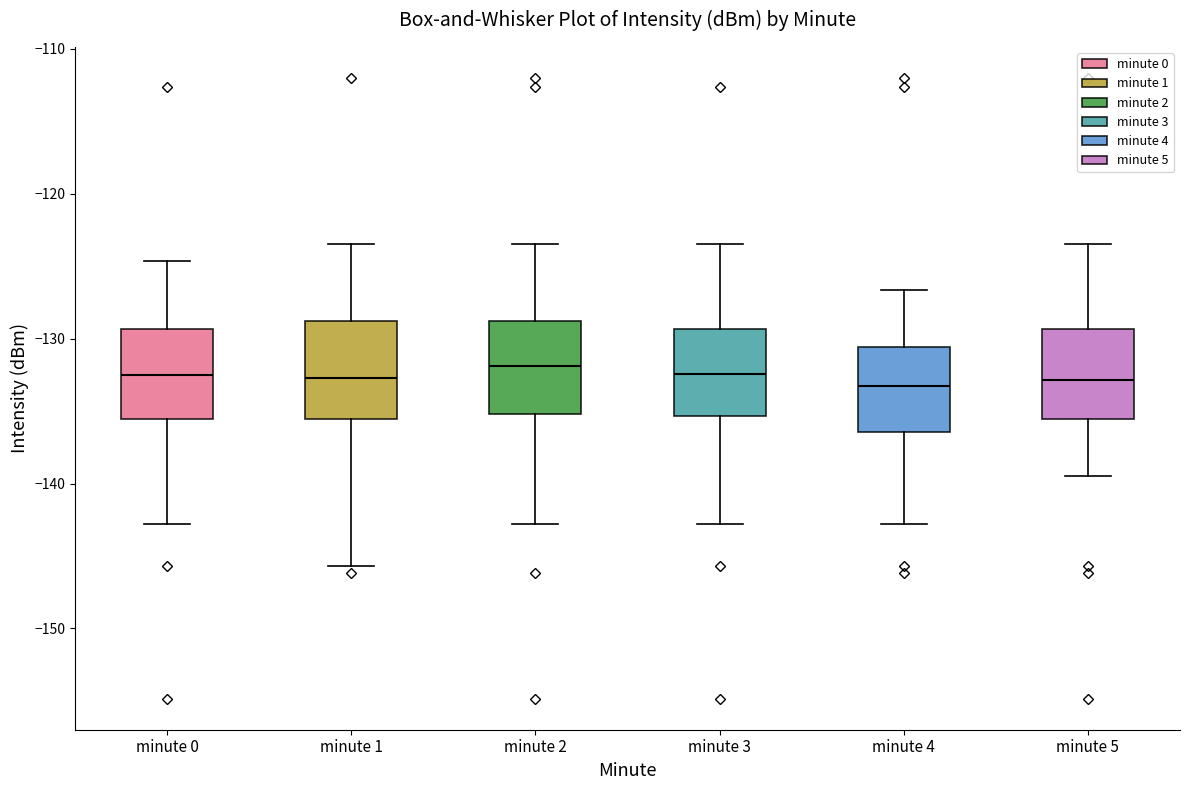

Where is the lower edge of the box for minute 1 on the y-axis? The values are not printed on the chart, so give them approximately, as read against the axis.

-136